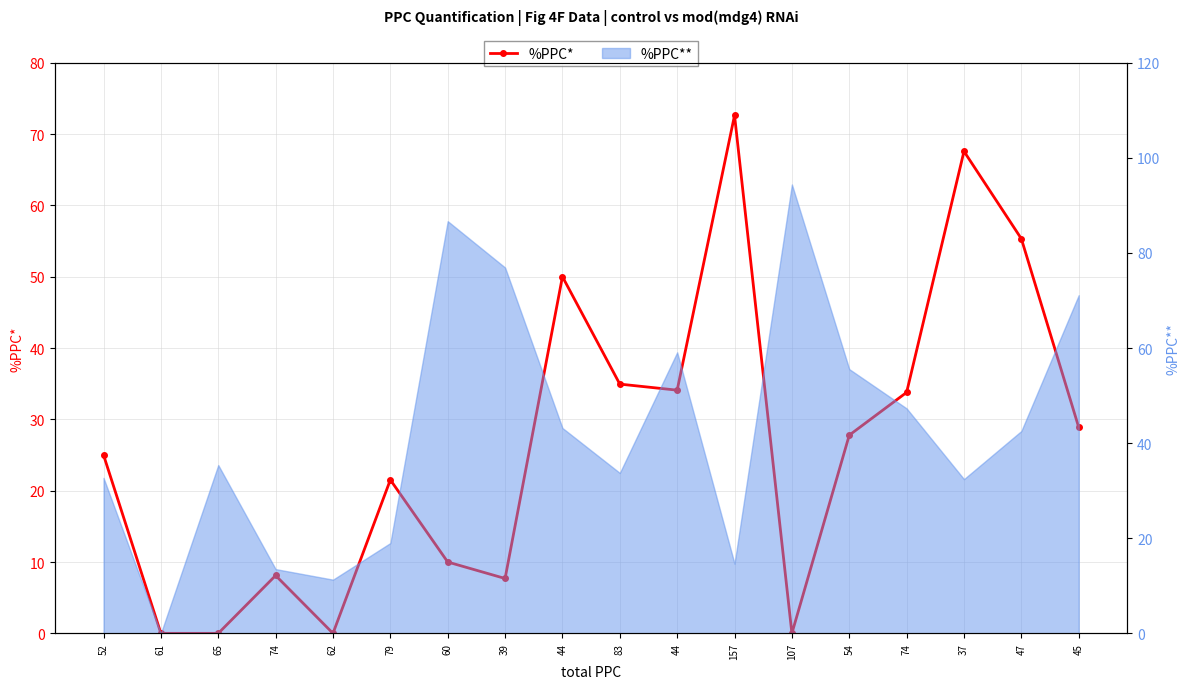

What is the label of the 13th point from the left?

107